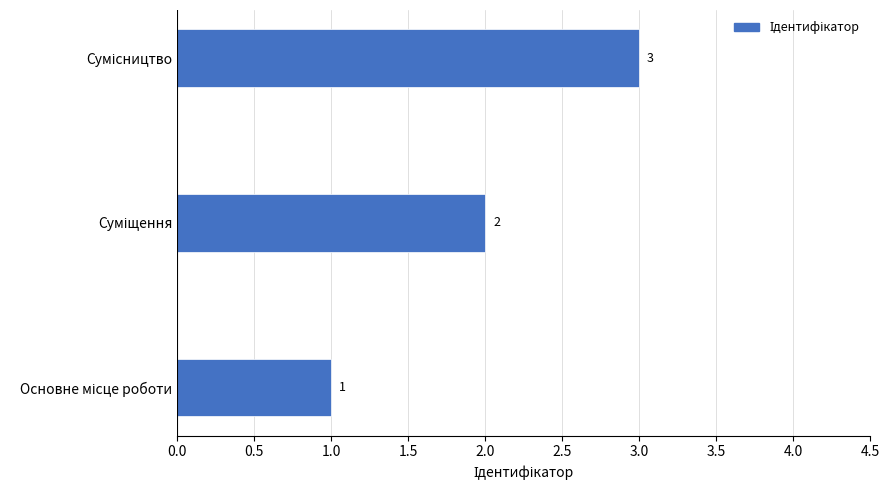

What is the sum of all values?

6